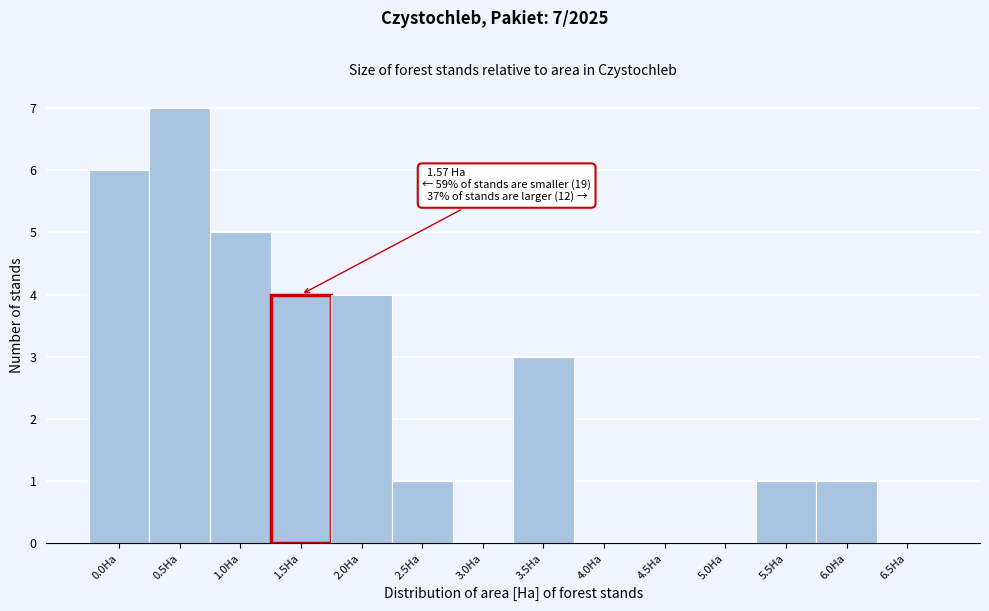

Reading left to right, list all the values displayed in this chart.

0.0Ha=6	0.5Ha=7	1.0Ha=5	1.5Ha=4	2.0Ha=4	2.5Ha=1	3.0Ha=0	3.5Ha=3	4.0Ha=0	4.5Ha=0	5.0Ha=0	5.5Ha=1	6.0Ha=1	6.5Ha=0